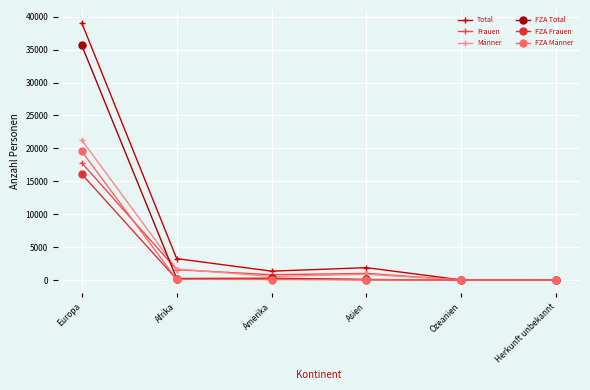

True or false: Total has more than 0 interior local peaks.

True